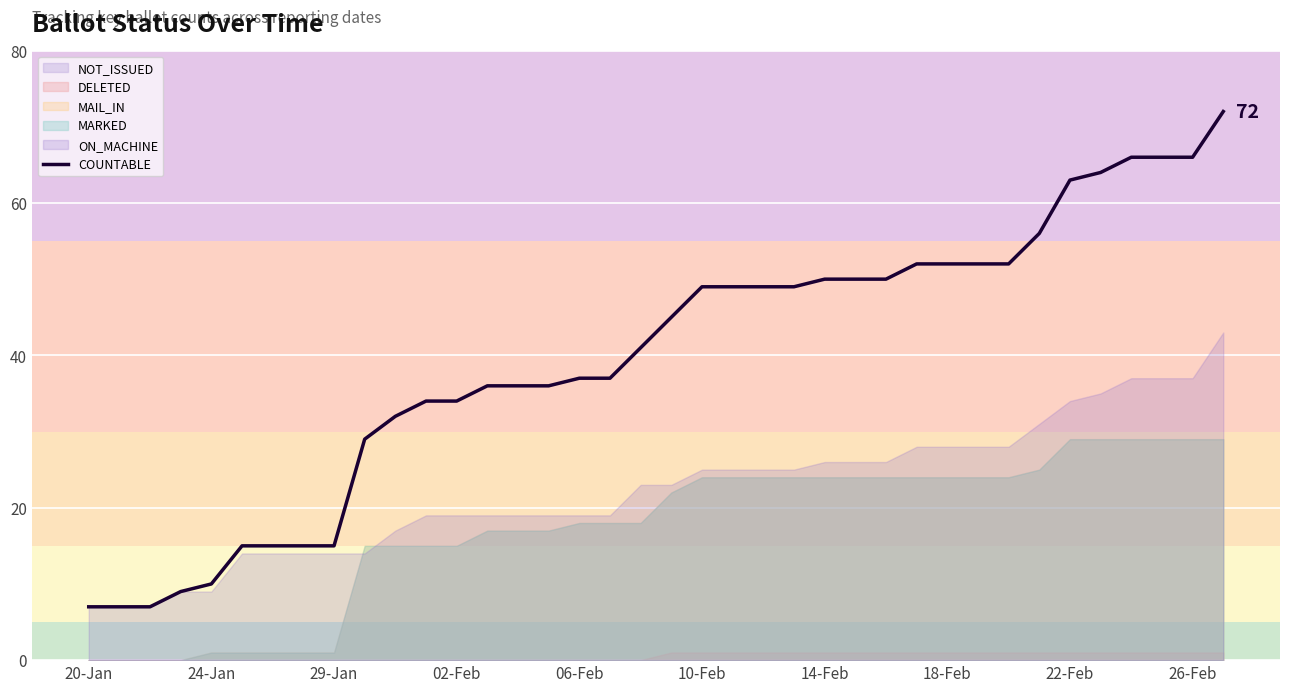

The COUNTABLE series shows 50 at 14-Feb. True or false?

True